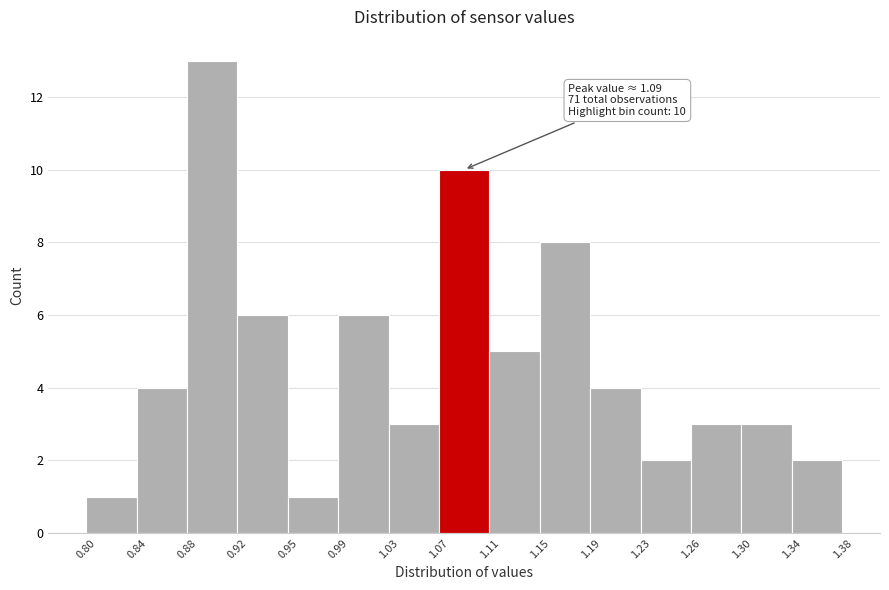

Over which range of the x-axis is the bar tallest?

0.88 to 0.92